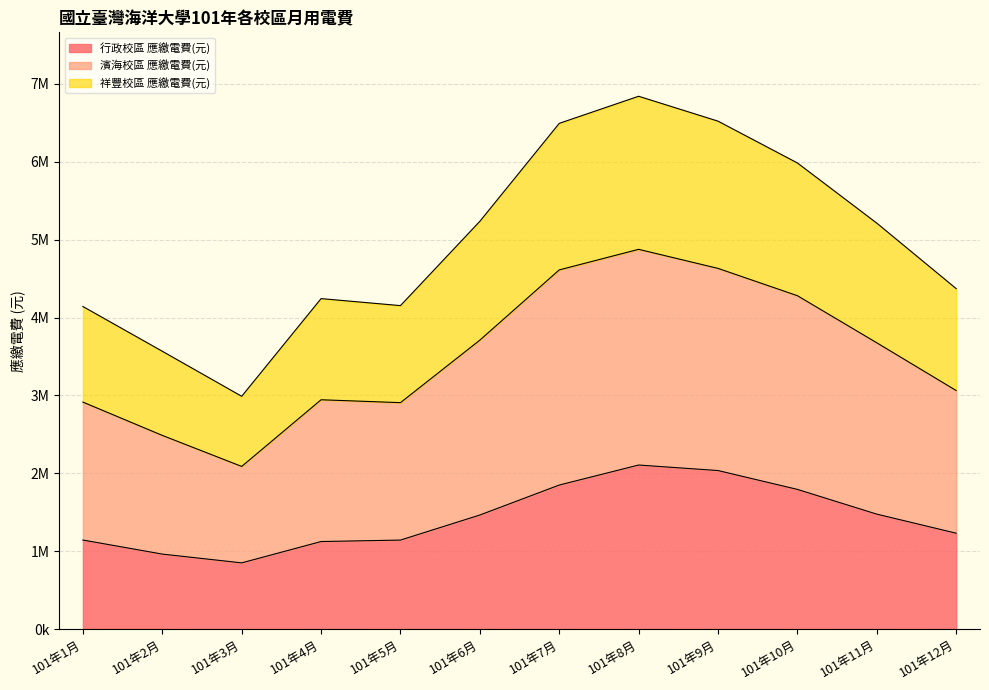

Which series has the widest spread of values?

濱海校區 應繳電費(元)